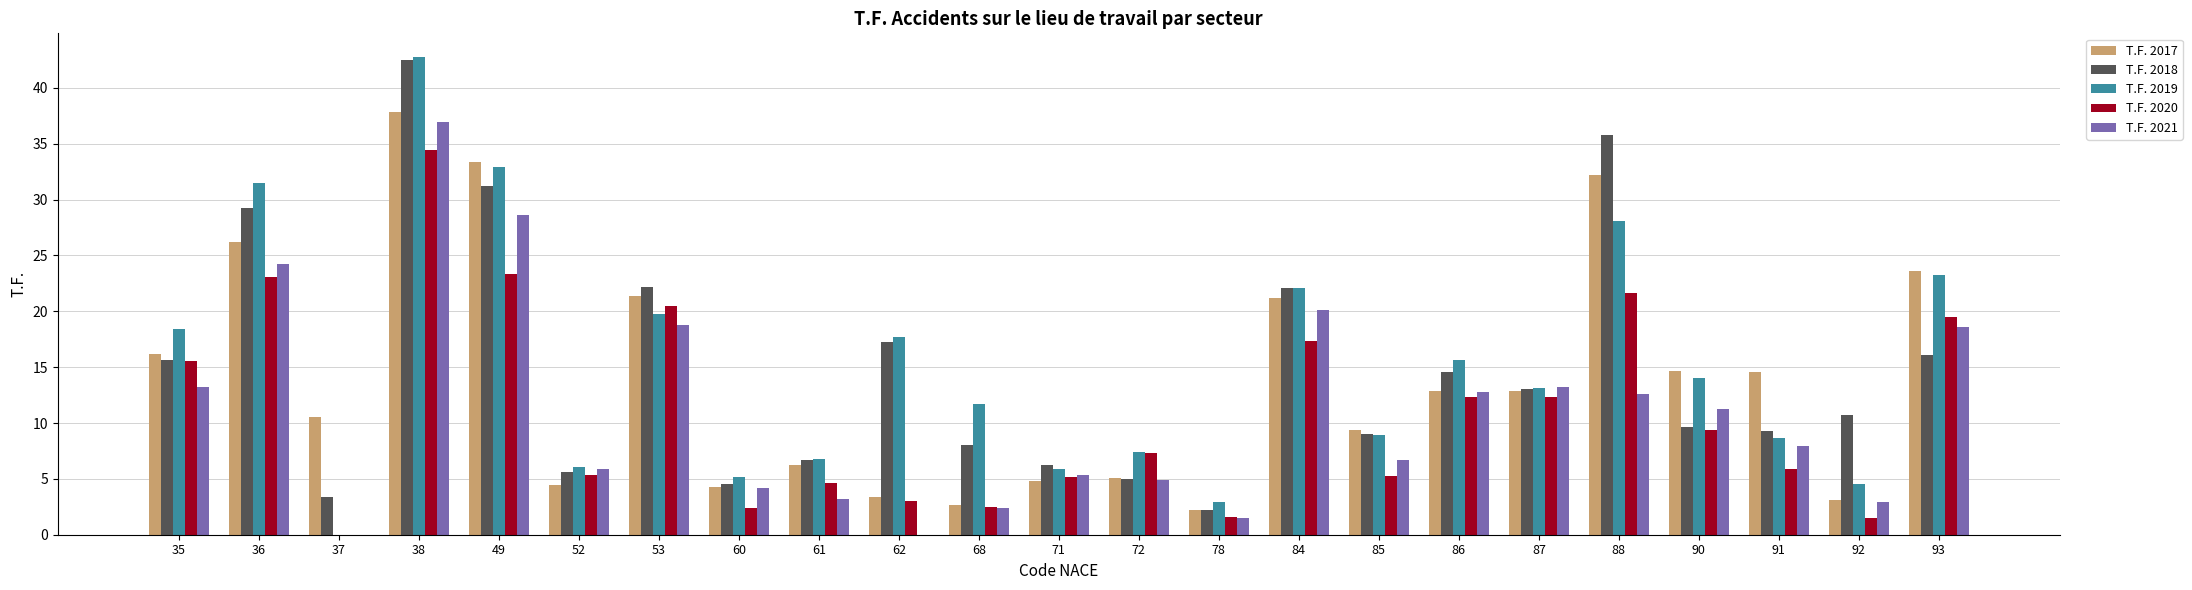

At which category is the sum across all series the highest?

38